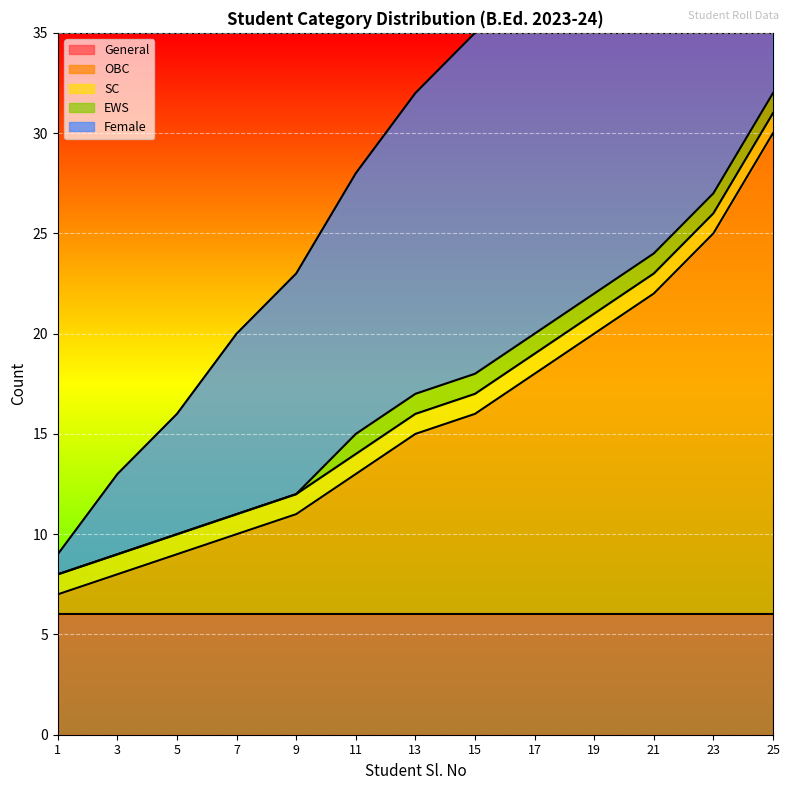

Reading left to right, extract all data points from this chart.

General: 1=6	3=6	5=6	7=6	9=6	11=6	13=6	15=6	17=6	19=6	21=6	23=6	25=6
OBC: 1=1	3=2	5=3	7=4	9=5	11=7	13=9	15=10	17=12	19=14	21=16	23=19	25=24
SC: 1=1	3=1	5=1	7=1	9=1	11=1	13=1	15=1	17=1	19=1	21=1	23=1	25=1
EWS: 1=0	3=0	5=0	7=0	9=0	11=1	13=1	15=1	17=1	19=1	21=1	23=1	25=1
Female: 1=1	3=4	5=6	7=9	9=11	11=13	13=15	15=17	17=19	19=22	21=24	23=27	25=30